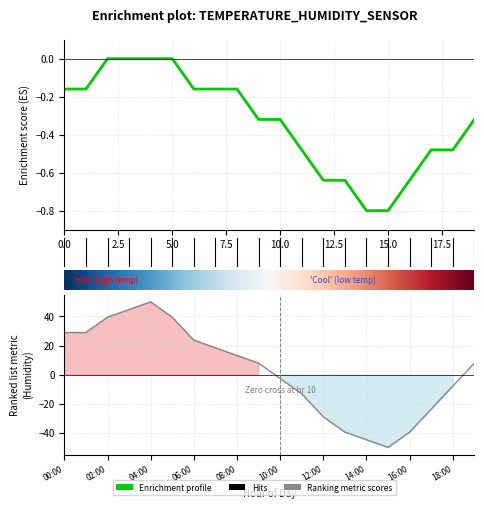

Is it true that temperature equals -0.4 at 16:00?

False